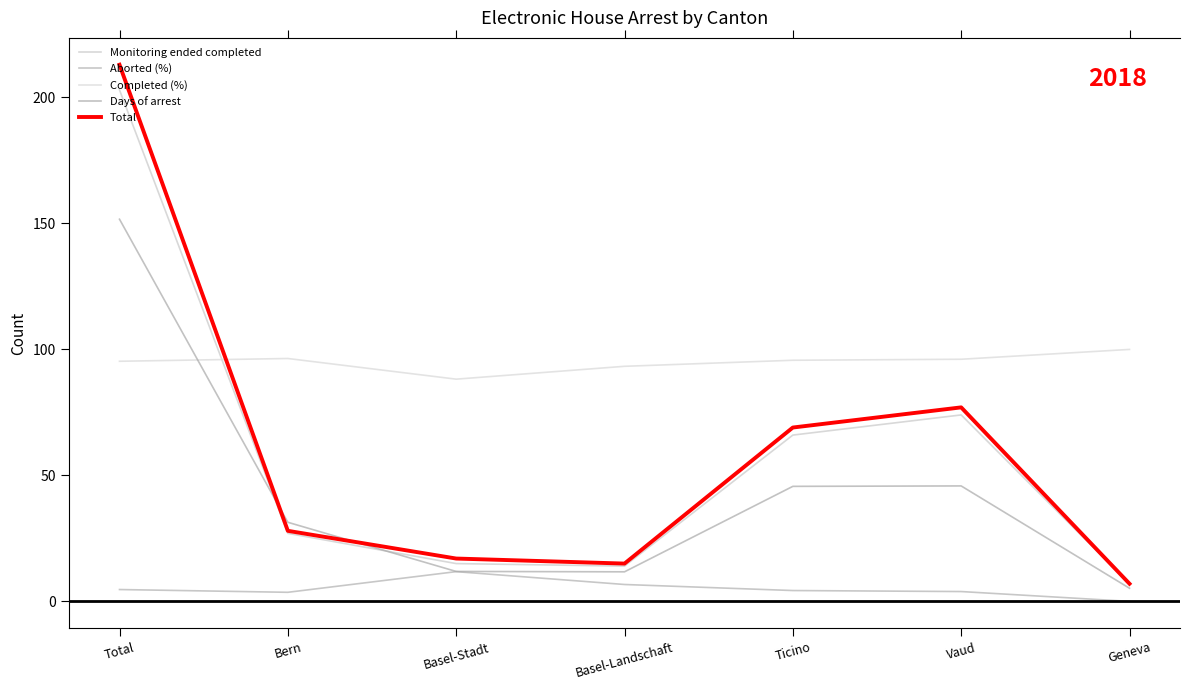

How many data points does each series have?

7